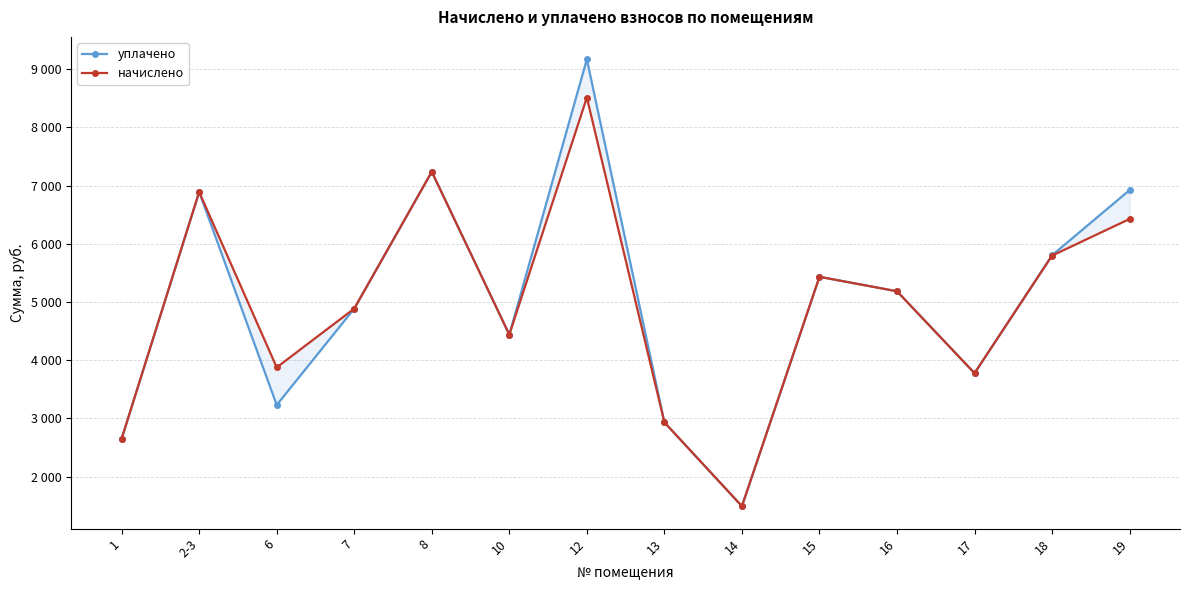

What position from the right is 7?

11